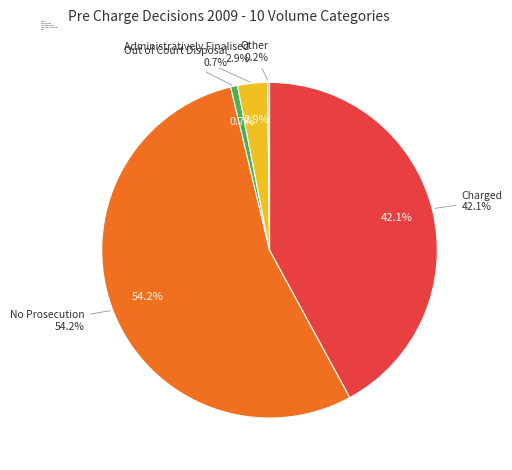

Rank the categories by value from lowest to highest.

Other, Out of Court Disposal, Administratively Finalised, Charged, No Prosecution